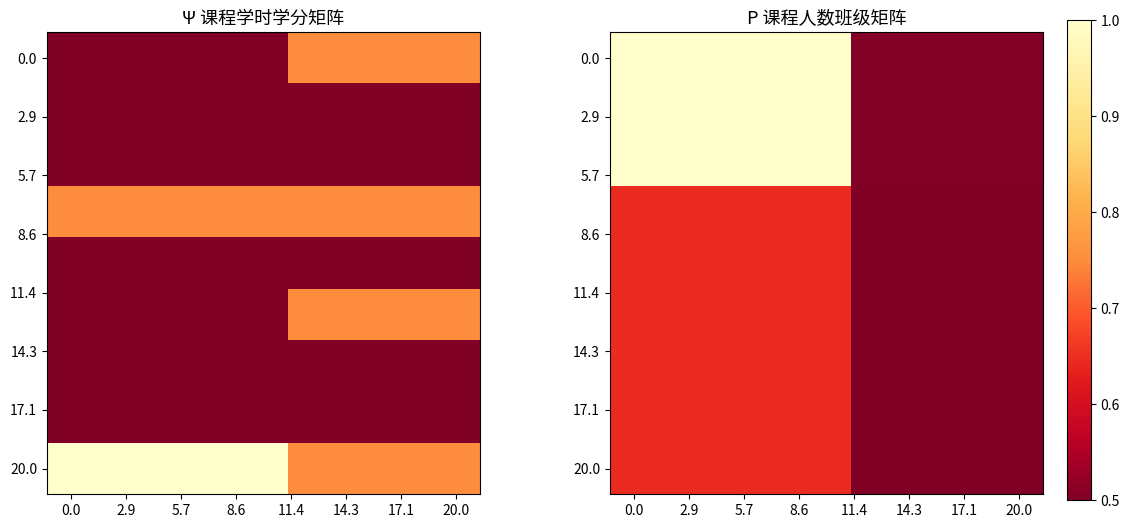

How many data points does each series have?

9